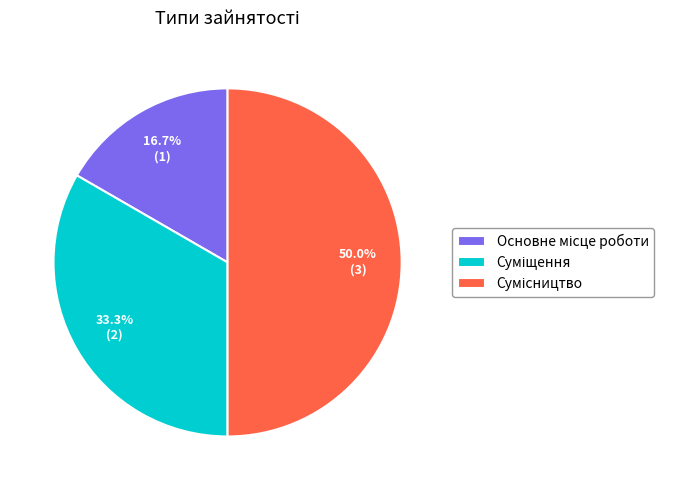

The Сумісництво slice represents 50% of the pie. True or false?

True